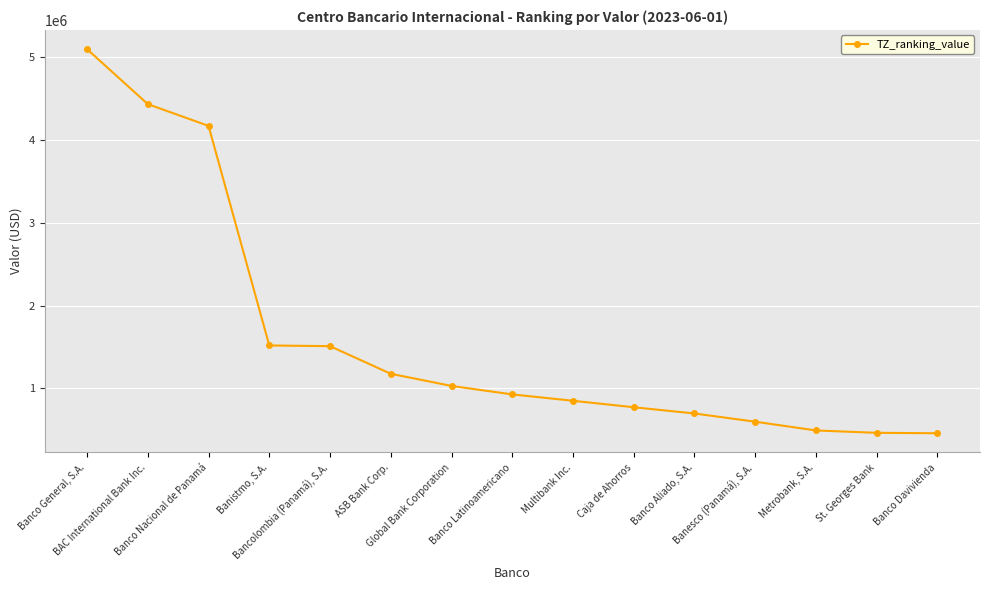

What is the value of the 12th point from the left?

598557.3